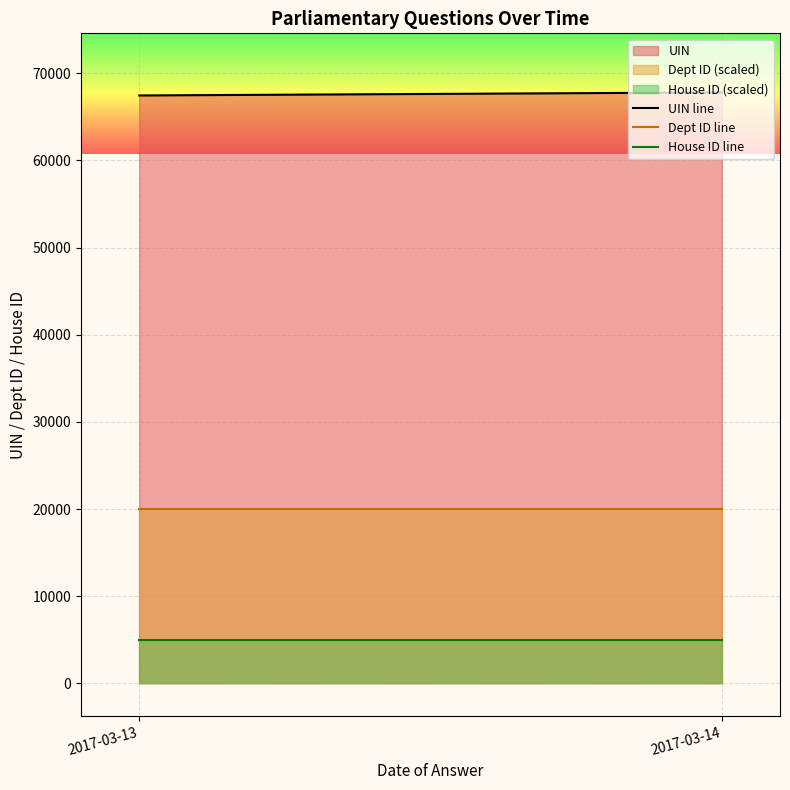

What is the highest value of the Dept ID line series?

20000.0